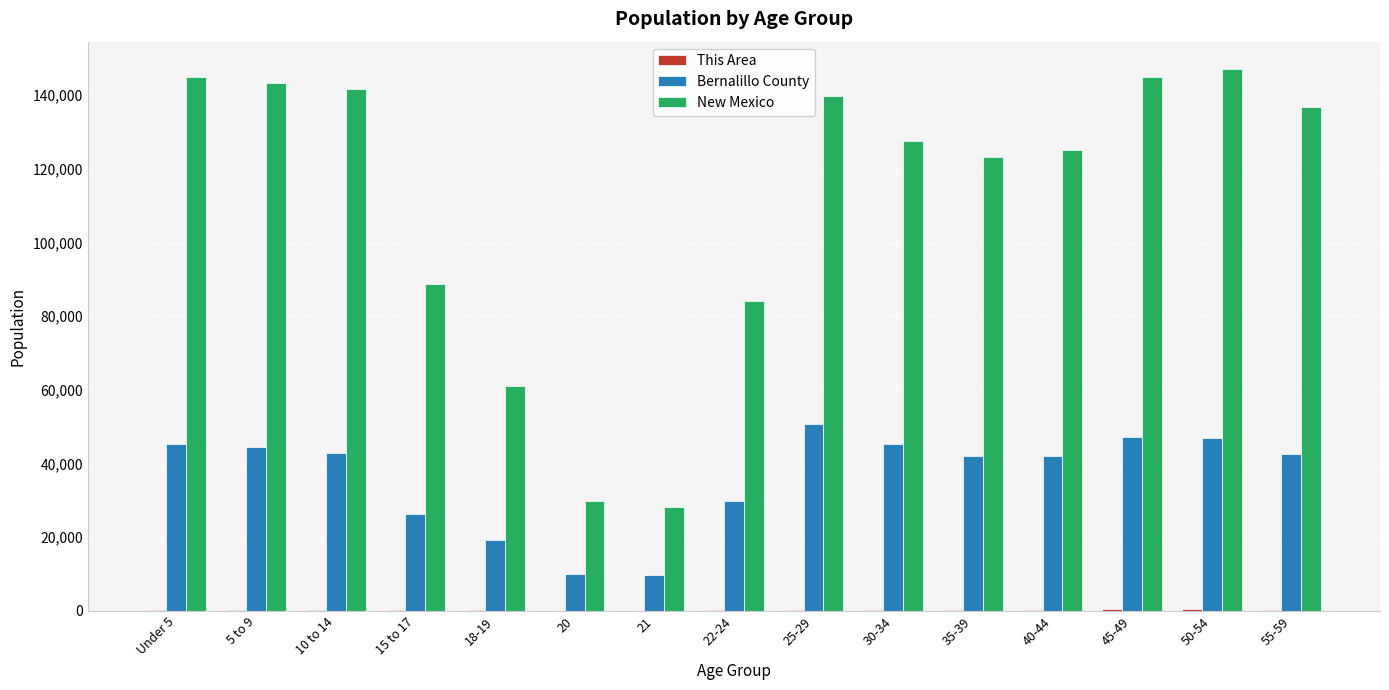

What is the greatest value displayed?

147170